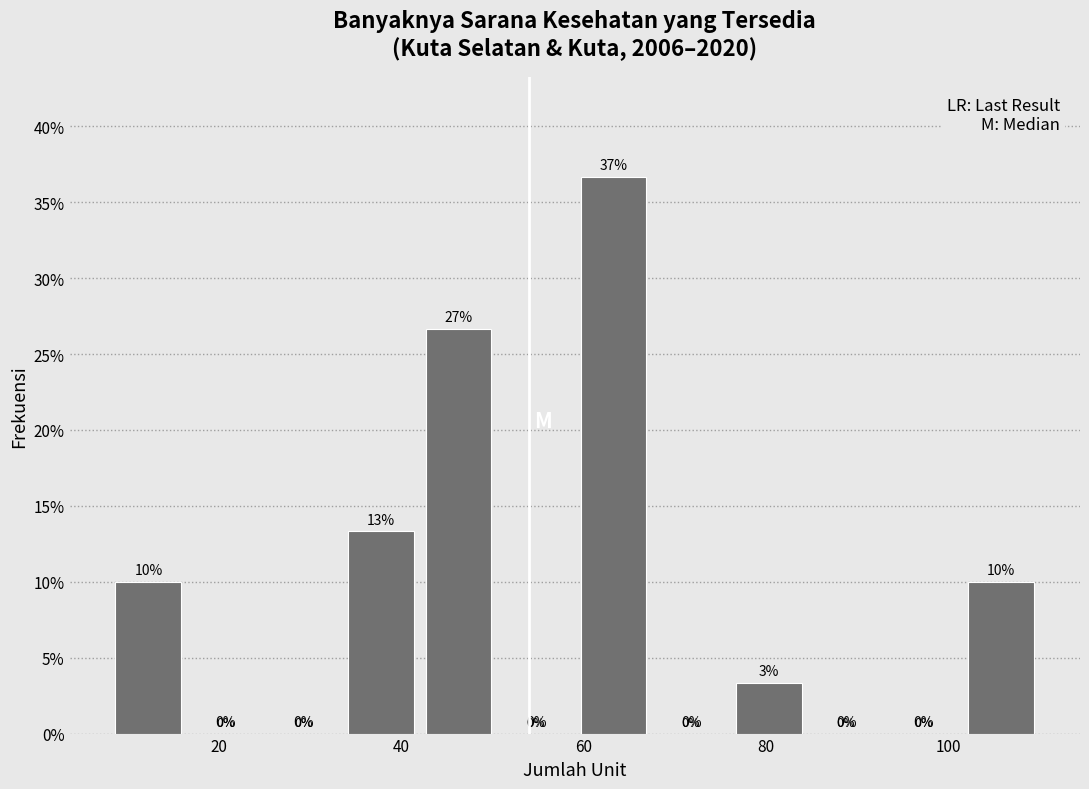

Which range on the x-axis has the tallest bar?

59.0 to 67.5